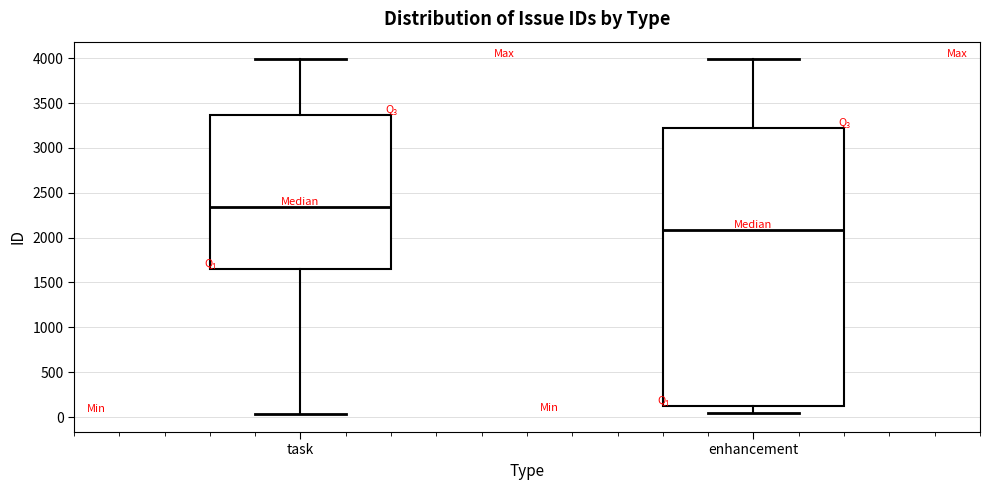

Reading left to right, transcribe this box plot: for each box, give where its median line is, the range the box spans, and where its two whiskers end, as read against the y-axis. The values are not printed on the chart, so give them approximately, as read against the axis.

task: median 2350, box 1650 to 3350, whiskers 50 to 4000
enhancement: median 2100, box 150 to 3200, whiskers 50 to 4000